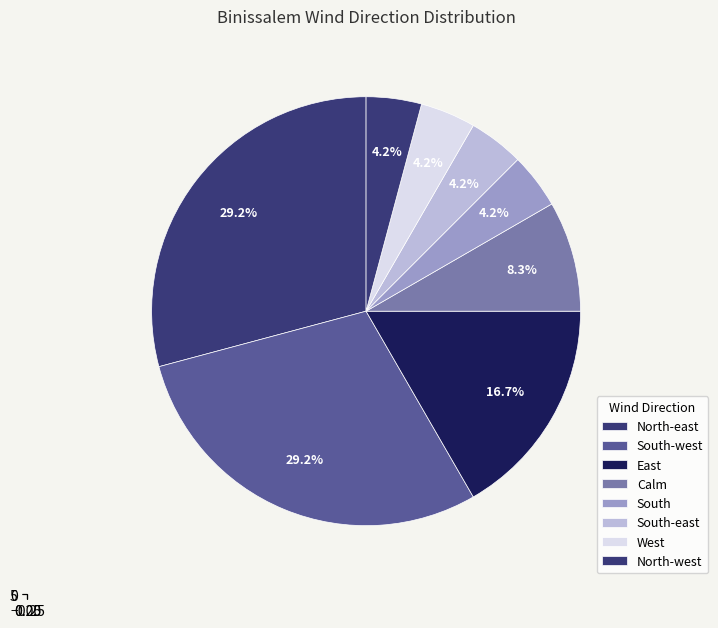

True or false: North-east accounts for 30% of the total.

True